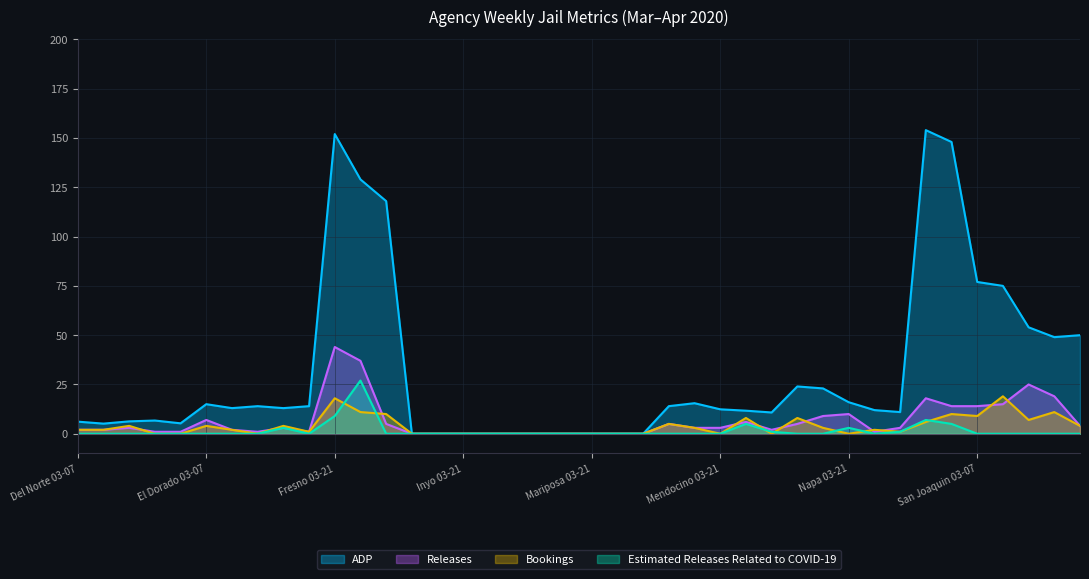

Reading left to right, list all the values displayed in this chart.

ADP: Del Norte 03-07=6.1	Del Norte 03-14=5.1	Del Norte 03-21=6.3	Del Norte 03-28=6.7	Del Norte 04-04=5.3	El Dorado 03-07=15.0	El Dorado 03-14=13.0	El Dorado 03-21=14.0	El Dorado 03-28=13.0	El Dorado 04-04=14.0	Fresno 03-21=152.0	Fresno 03-28=129.0	Fresno 04-04=118.0	Inyo 03-07=0.0	Inyo 03-14=0.0	Inyo 03-21=0.0	Inyo 03-28=0.0	Inyo 04-04=0.0	Mariposa 03-07=0.0	Mariposa 03-14=0.0	Mariposa 03-21=0.0	Mariposa 03-28=0.0	Mariposa 04-04=0.0	Mendocino 03-07=14.0	Mendocino 03-14=15.5	Mendocino 03-21=12.4	Mendocino 03-28=11.7	Mendocino 04-04=10.8	Napa 03-07=24.0	Napa 03-14=23.0	Napa 03-21=16.0	Napa 03-28=12.0	Napa 04-04=11.0	Orange 03-28=154.0	Orange 04-04=148.0	San Joaquin 03-07=77.0	San Joaquin 03-14=75.0	San Joaquin 03-21=54.0	San Joaquin 03-28=49.0	San Joaquin 04-04=50.0
Releases: Del Norte 03-07=2.0	Del Norte 03-14=2.0	Del Norte 03-21=3.0	Del Norte 03-28=1.0	Del Norte 04-04=1.0	El Dorado 03-07=7.0	El Dorado 03-14=2.0	El Dorado 03-21=1.0	El Dorado 03-28=3.0	El Dorado 04-04=1.0	Fresno 03-21=44.0	Fresno 03-28=37.0	Fresno 04-04=5.0	Inyo 03-07=0.0	Inyo 03-14=0.0	Inyo 03-21=0.0	Inyo 03-28=0.0	Inyo 04-04=0.0	Mariposa 03-07=0.0	Mariposa 03-14=0.0	Mariposa 03-21=0.0	Mariposa 03-28=0.0	Mariposa 04-04=0.0	Mendocino 03-07=5.0	Mendocino 03-14=3.0	Mendocino 03-21=3.0	Mendocino 03-28=6.0	Mendocino 04-04=2.0	Napa 03-07=5.0	Napa 03-14=9.0	Napa 03-21=10.0	Napa 03-28=1.0	Napa 04-04=3.0	Orange 03-28=18.0	Orange 04-04=14.0	San Joaquin 03-07=14.0	San Joaquin 03-14=15.0	San Joaquin 03-21=25.0	San Joaquin 03-28=19.0	San Joaquin 04-04=4.0
Bookings: Del Norte 03-07=2.0	Del Norte 03-14=2.0	Del Norte 03-21=4.0	Del Norte 03-28=0.0	Del Norte 04-04=0.0	El Dorado 03-07=4.0	El Dorado 03-14=2.0	El Dorado 03-21=0.0	El Dorado 03-28=4.0	El Dorado 04-04=1.0	Fresno 03-21=18.0	Fresno 03-28=11.0	Fresno 04-04=10.0	Inyo 03-07=0.0	Inyo 03-14=0.0	Inyo 03-21=0.0	Inyo 03-28=0.0	Inyo 04-04=0.0	Mariposa 03-07=0.0	Mariposa 03-14=0.0	Mariposa 03-21=0.0	Mariposa 03-28=0.0	Mariposa 04-04=0.0	Mendocino 03-07=5.0	Mendocino 03-14=3.0	Mendocino 03-21=0.0	Mendocino 03-28=8.0	Mendocino 04-04=0.0	Napa 03-07=8.0	Napa 03-14=3.0	Napa 03-21=0.0	Napa 03-28=2.0	Napa 04-04=1.0	Orange 03-28=6.0	Orange 04-04=10.0	San Joaquin 03-07=9.0	San Joaquin 03-14=19.0	San Joaquin 03-21=7.0	San Joaquin 03-28=11.0	San Joaquin 04-04=4.0
Estimated Releases Related to COVID-19: Del Norte 03-07=0.0	Del Norte 03-14=0.0	Del Norte 03-21=0.0	Del Norte 03-28=0.0	Del Norte 04-04=0.0	El Dorado 03-07=0.0	El Dorado 03-14=0.0	El Dorado 03-21=0.0	El Dorado 03-28=3.0	El Dorado 04-04=0.0	Fresno 03-21=9.0	Fresno 03-28=27.0	Fresno 04-04=0.0	Inyo 03-07=0.0	Inyo 03-14=0.0	Inyo 03-21=0.0	Inyo 03-28=0.0	Inyo 04-04=0.0	Mariposa 03-07=0.0	Mariposa 03-14=0.0	Mariposa 03-21=0.0	Mariposa 03-28=0.0	Mariposa 04-04=0.0	Mendocino 03-07=0.0	Mendocino 03-14=0.0	Mendocino 03-21=0.0	Mendocino 03-28=5.0	Mendocino 04-04=1.0	Napa 03-07=0.0	Napa 03-14=0.0	Napa 03-21=3.0	Napa 03-28=0.0	Napa 04-04=1.0	Orange 03-28=7.0	Orange 04-04=5.0	San Joaquin 03-07=0.0	San Joaquin 03-14=0.0	San Joaquin 03-21=0.0	San Joaquin 03-28=0.0	San Joaquin 04-04=0.0